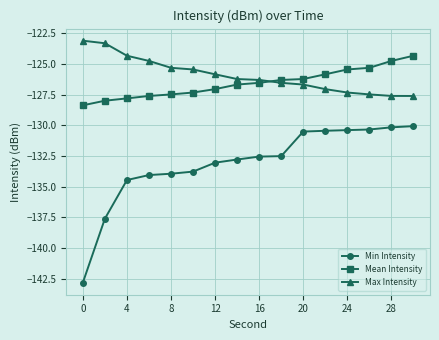

Rank the series by their maximum value, from highest to lowest.

Max Intensity, Mean Intensity, Min Intensity